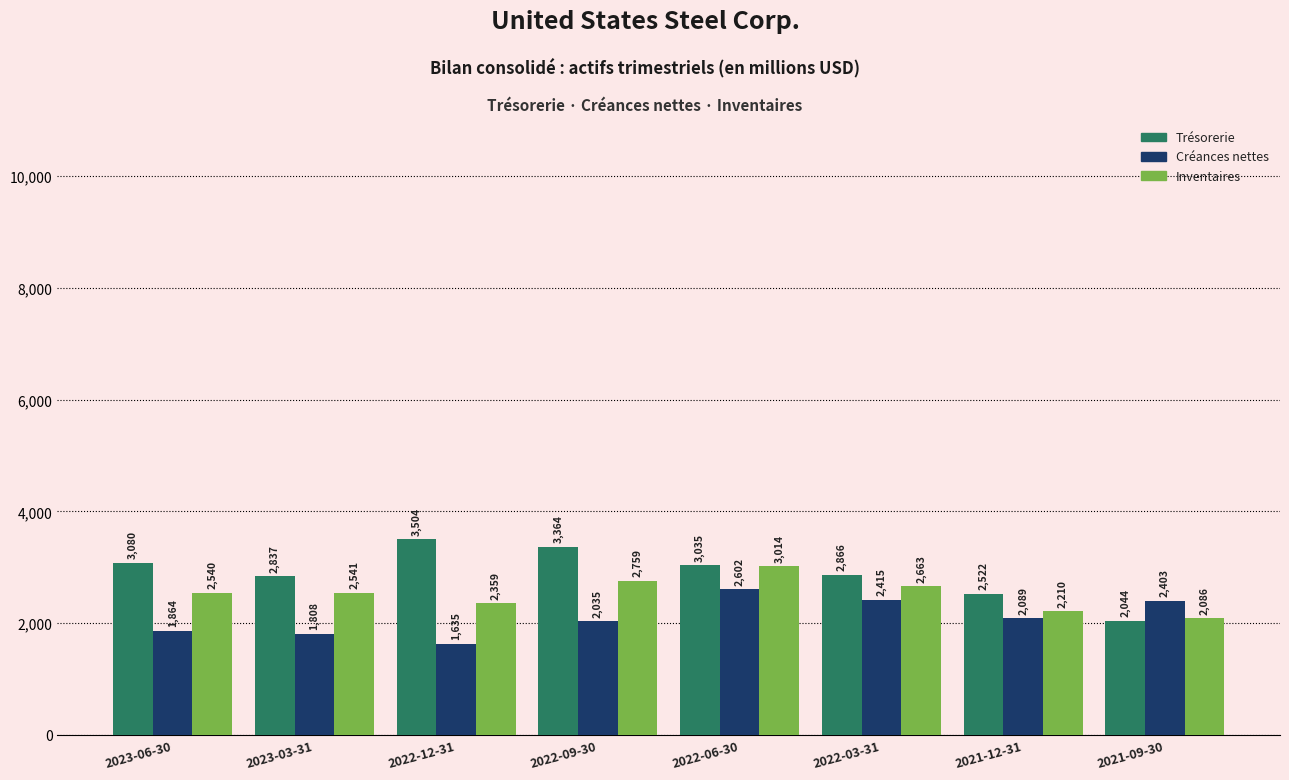

At how many categories does at least one series exceed 3228?

2